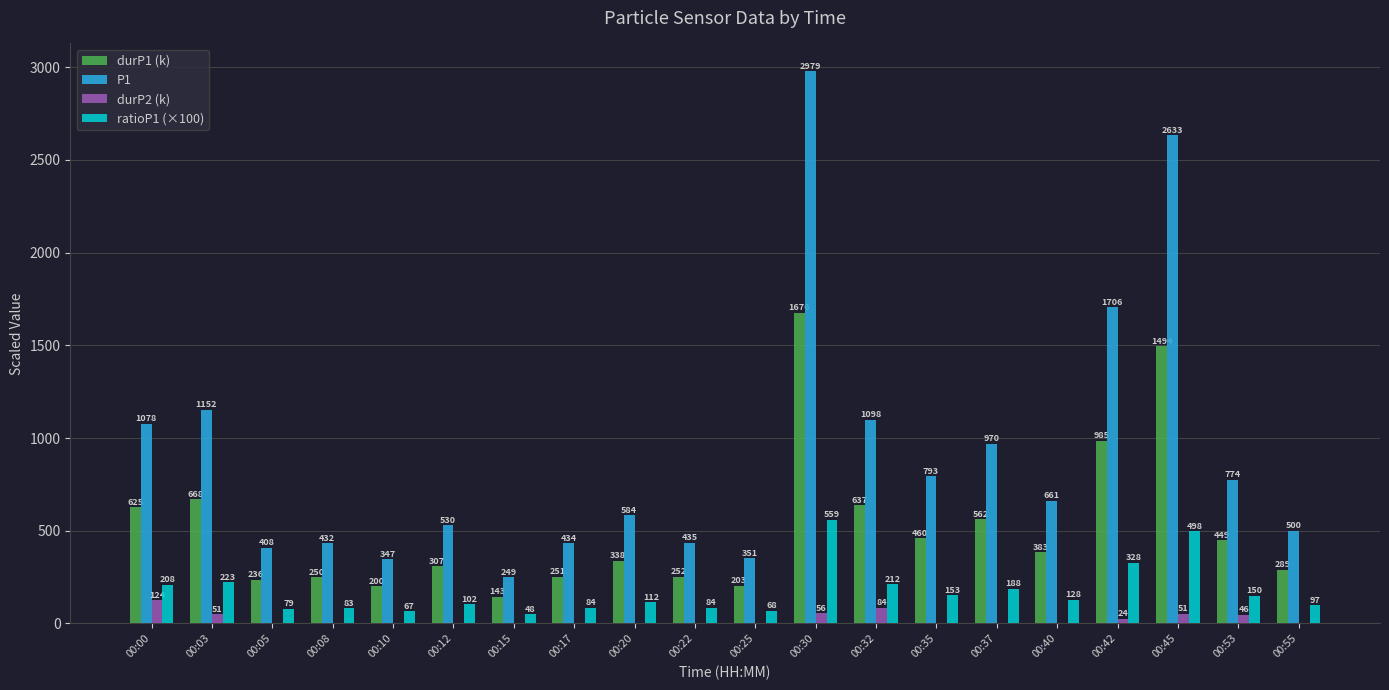

Which category has the highest value in the ratioP1 (×100) series?

00:30